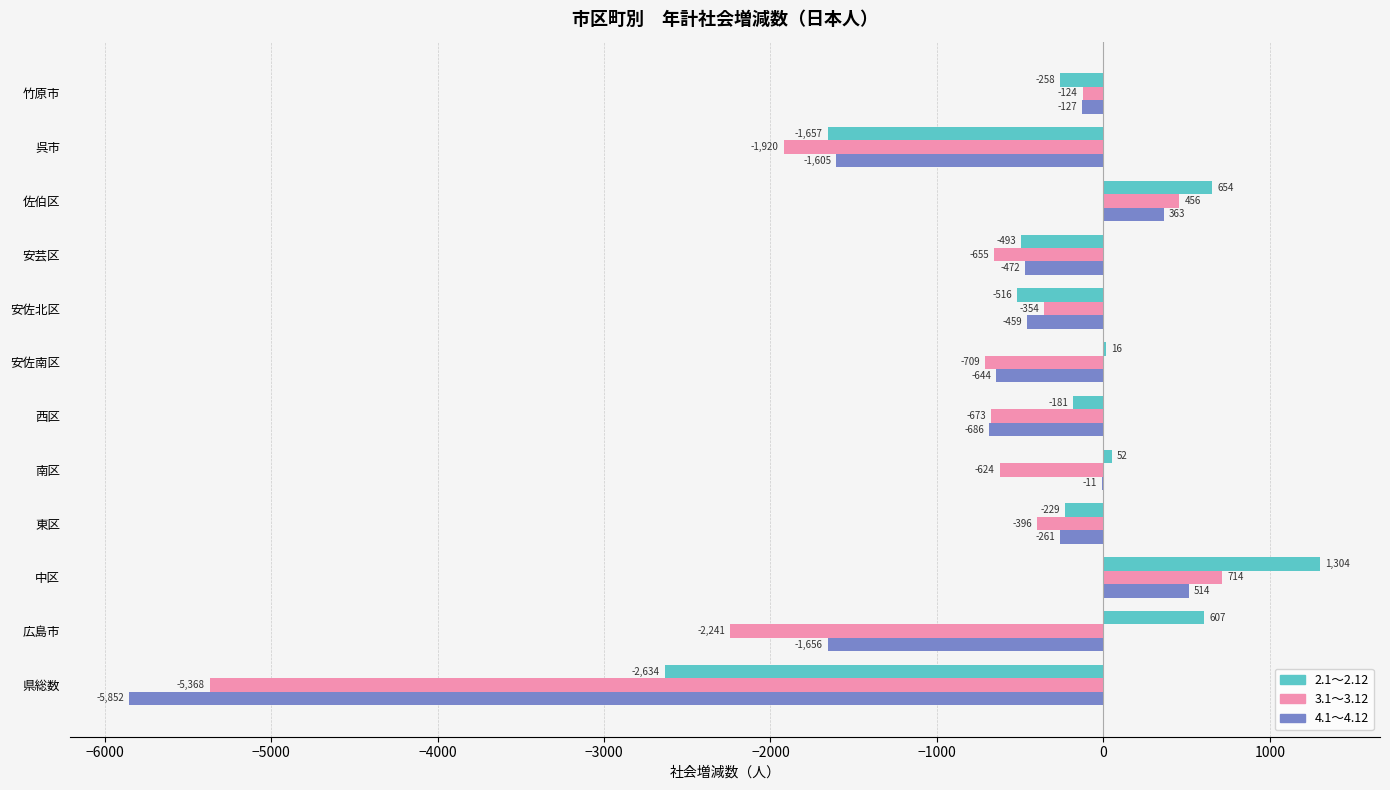

How many groups of bars are there?

12